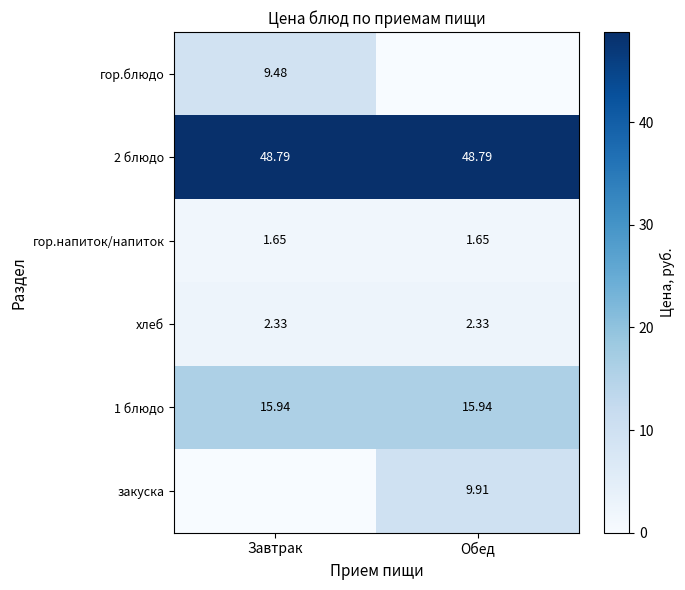

At how many categories does at least one series exceed 12?

2